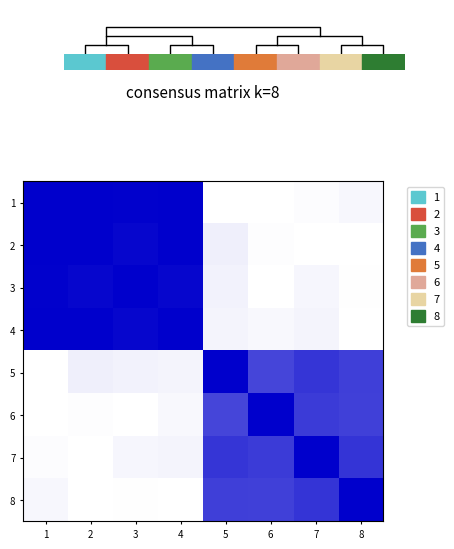

How many values in 7 are above zero?

7